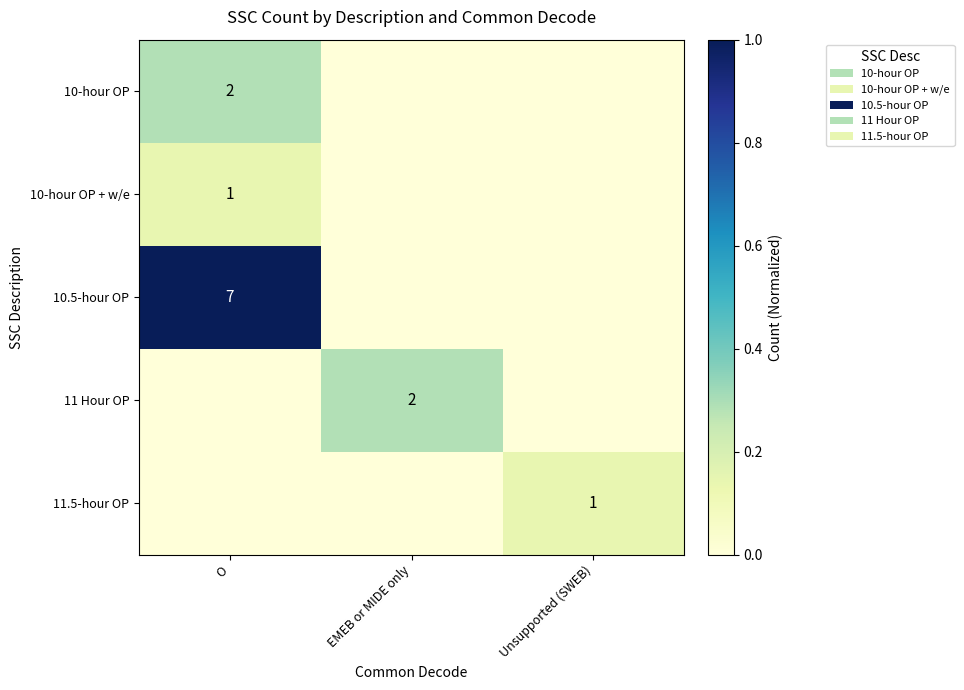

The value of 10-hour OP at O is 2. True or false?

True